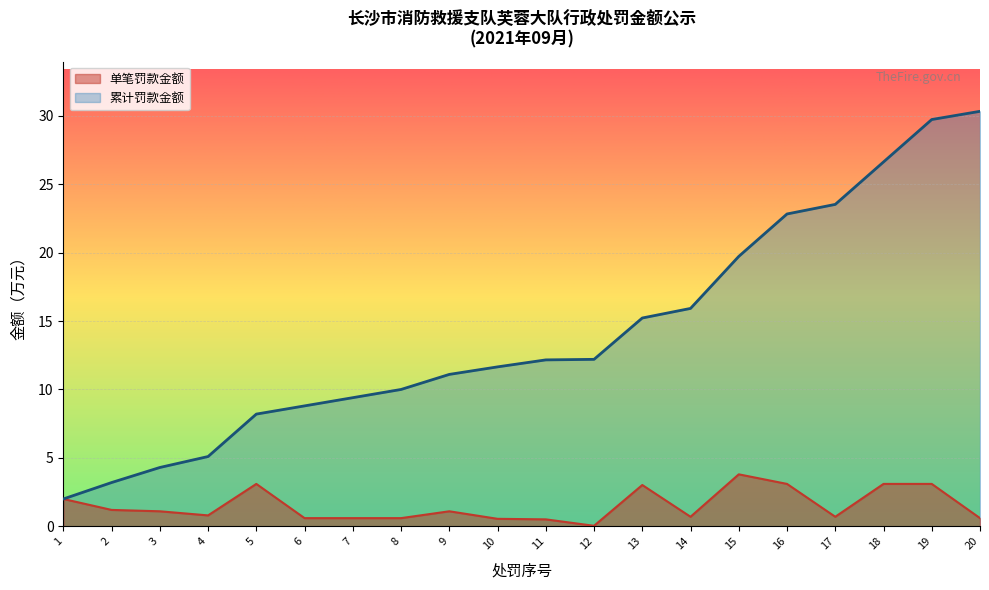

What is the lowest value of the 累计金额 series?

2.0